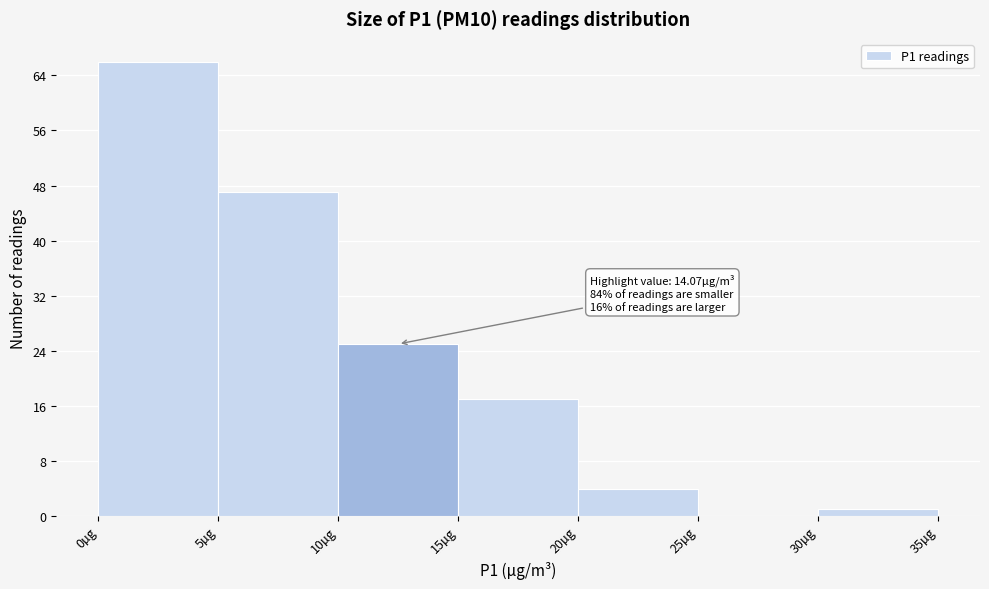

Which range on the x-axis has the tallest bar?

0 to 5